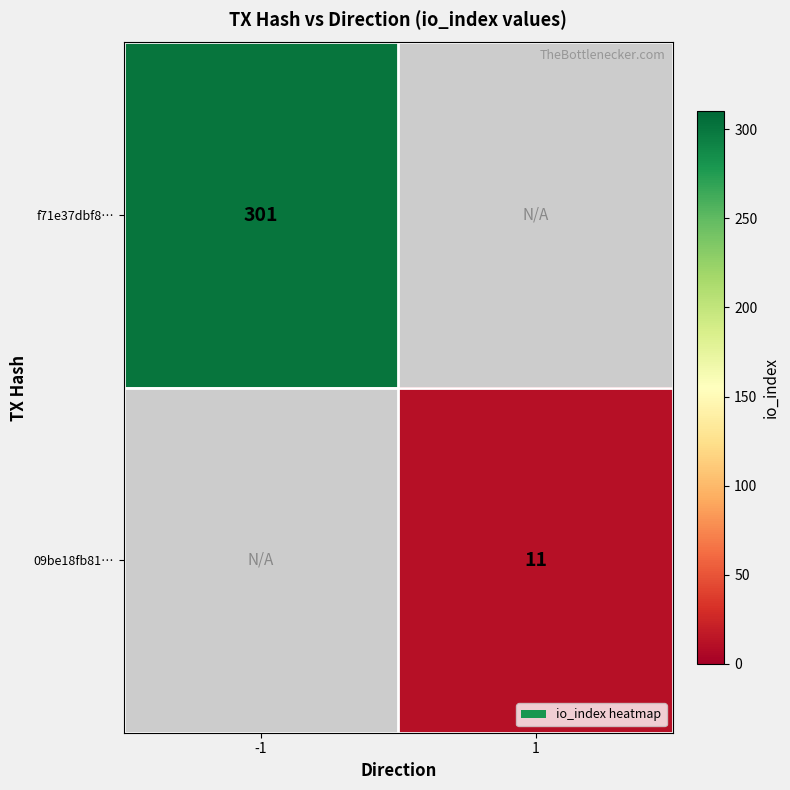

True or false: f71e37dbf8… has a value of 208 at -1.

False